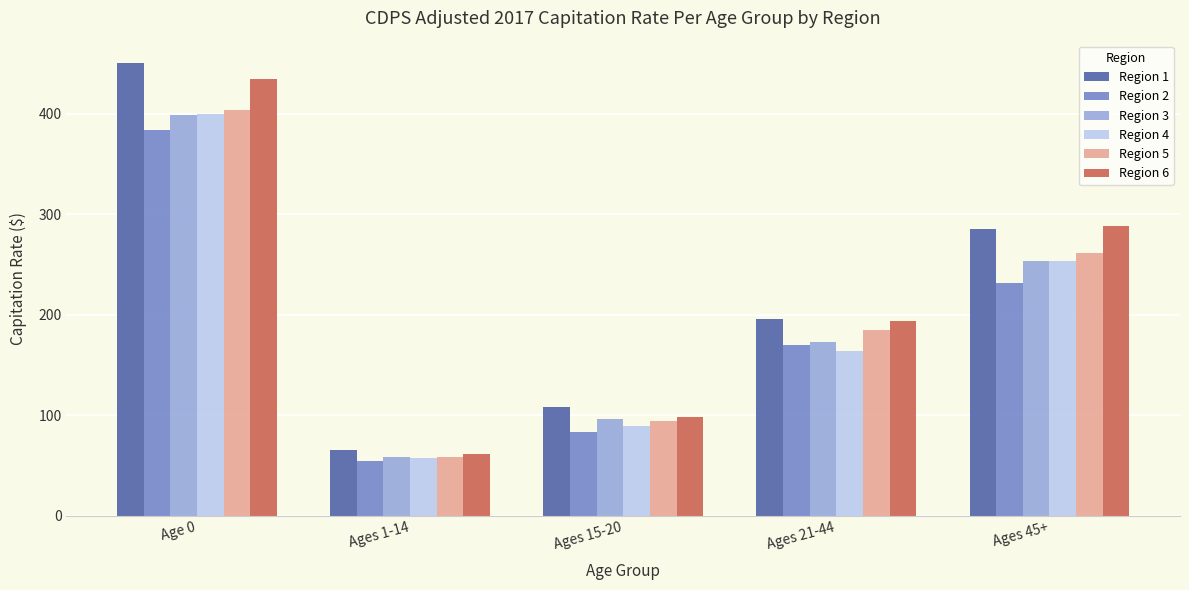

Between Ages 21-44 and Ages 45+, which series saw the biggest shift?

Region 6